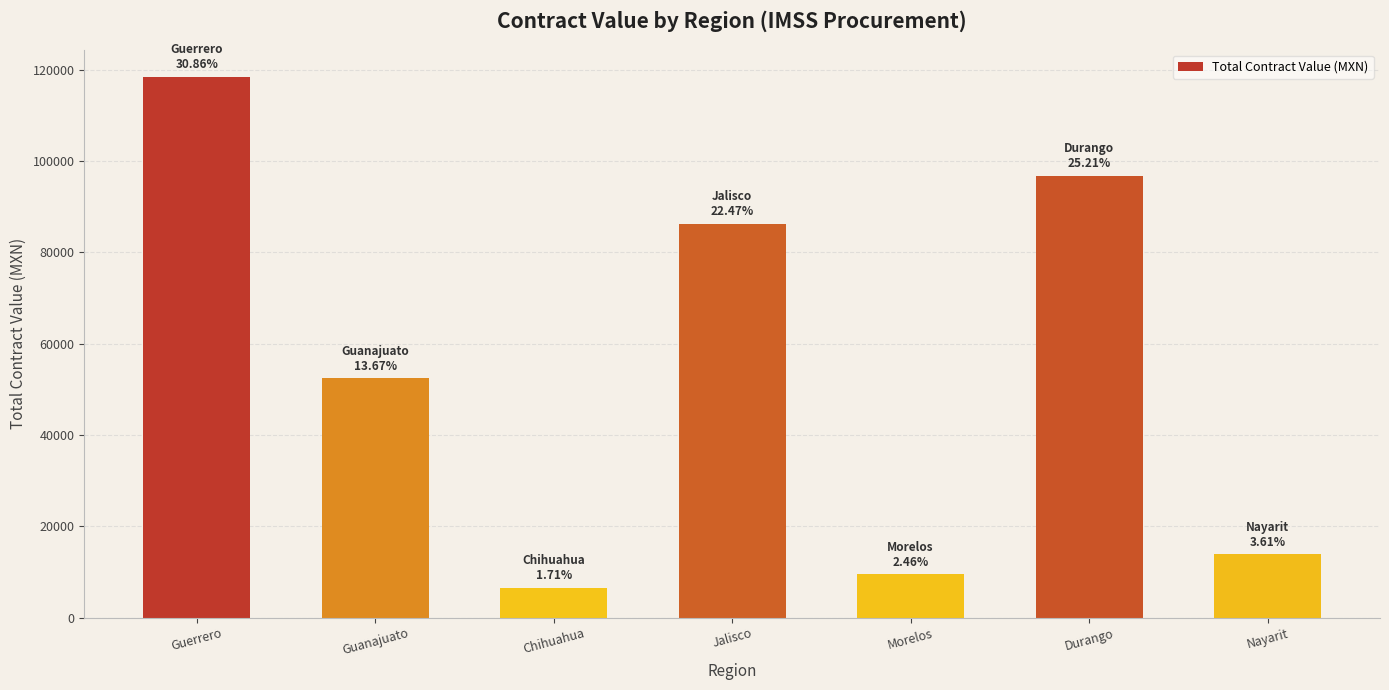

What is the difference between the maximum and minimum values?

111877.0